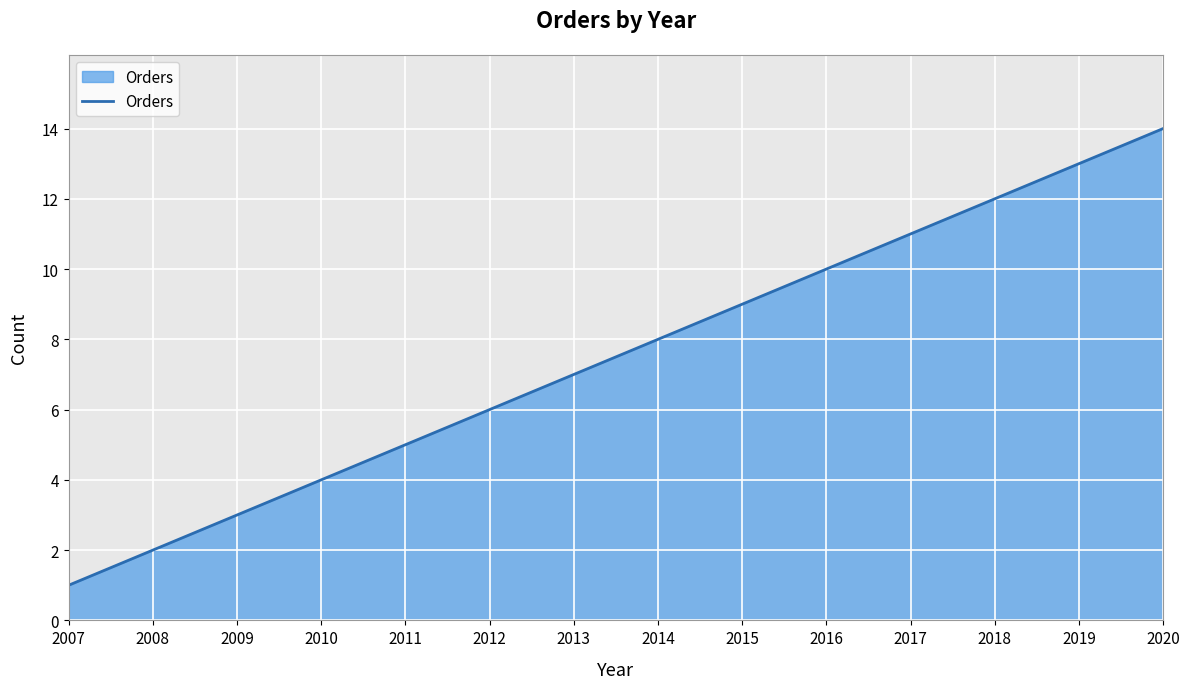

Reading left to right, what are all the values shown in this chart?

1	2	3	4	5	6	7	8	9	10	11	12	13	14